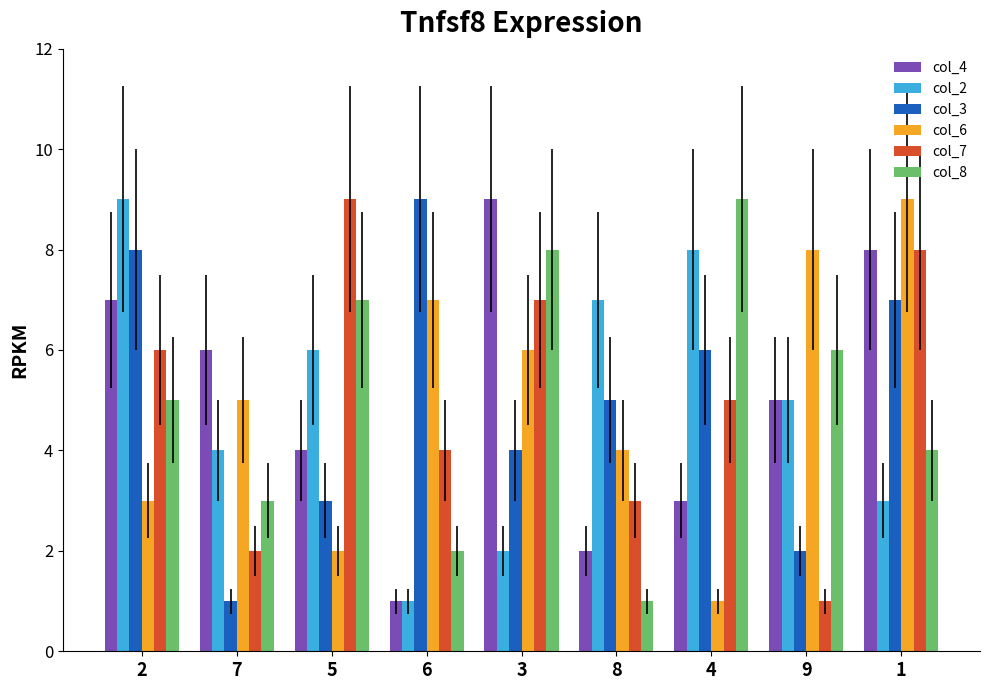

Which series changed the most between 6 and 8?

col_2